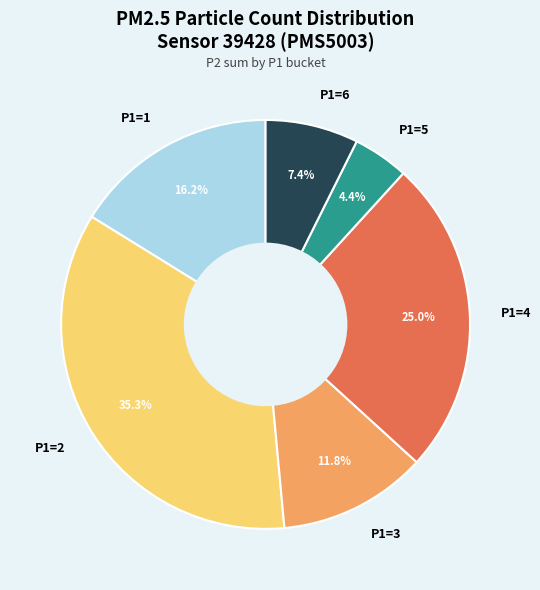

What is the smallest slice in the pie chart?

P1=5